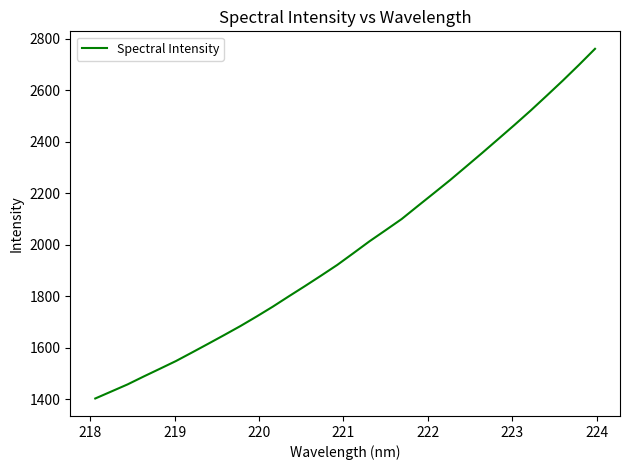

What is the smallest value displayed?

1403.9